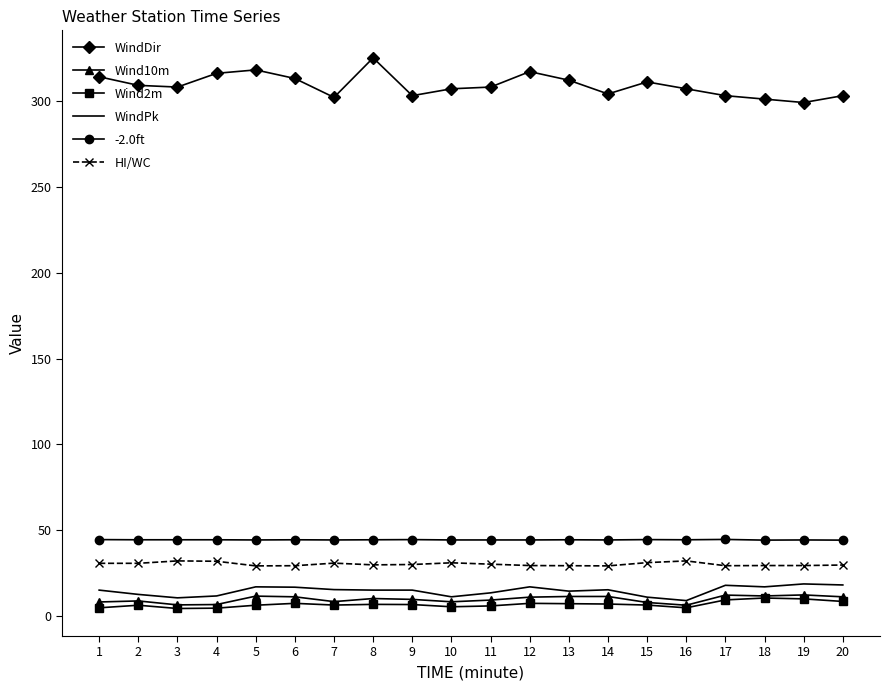

True or false: WindPk and -2.0ft cross at least once.

False